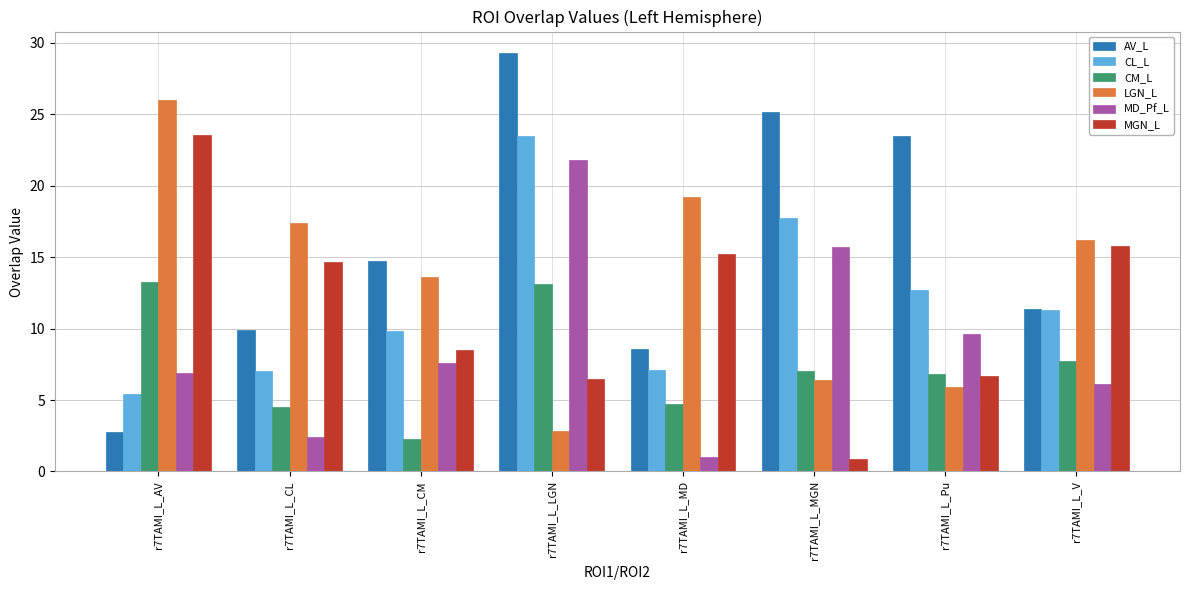

What is the sum of all CM_L values?

59.6